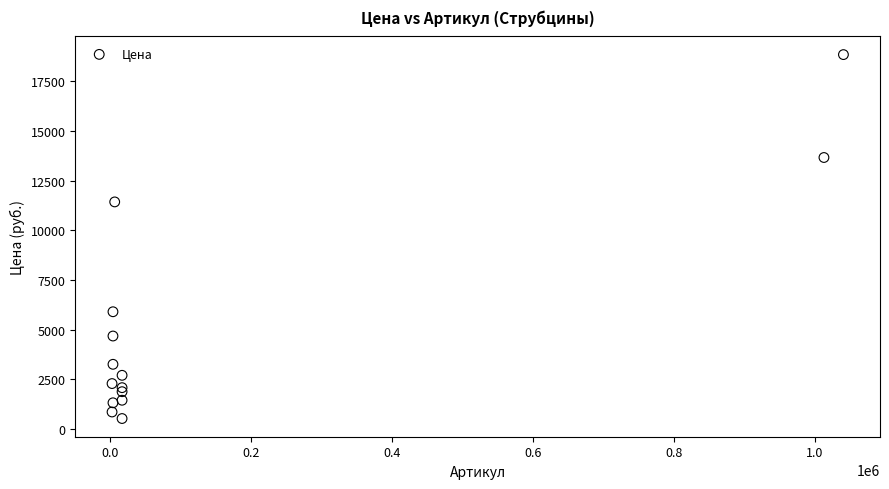

What is the range of X values (max minus min)?

1037232